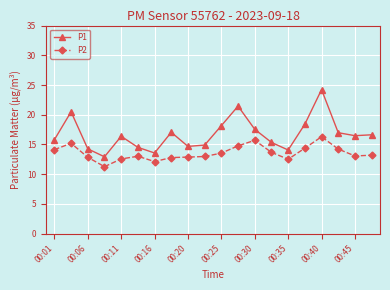

What is the maximum value for P1?

24.2